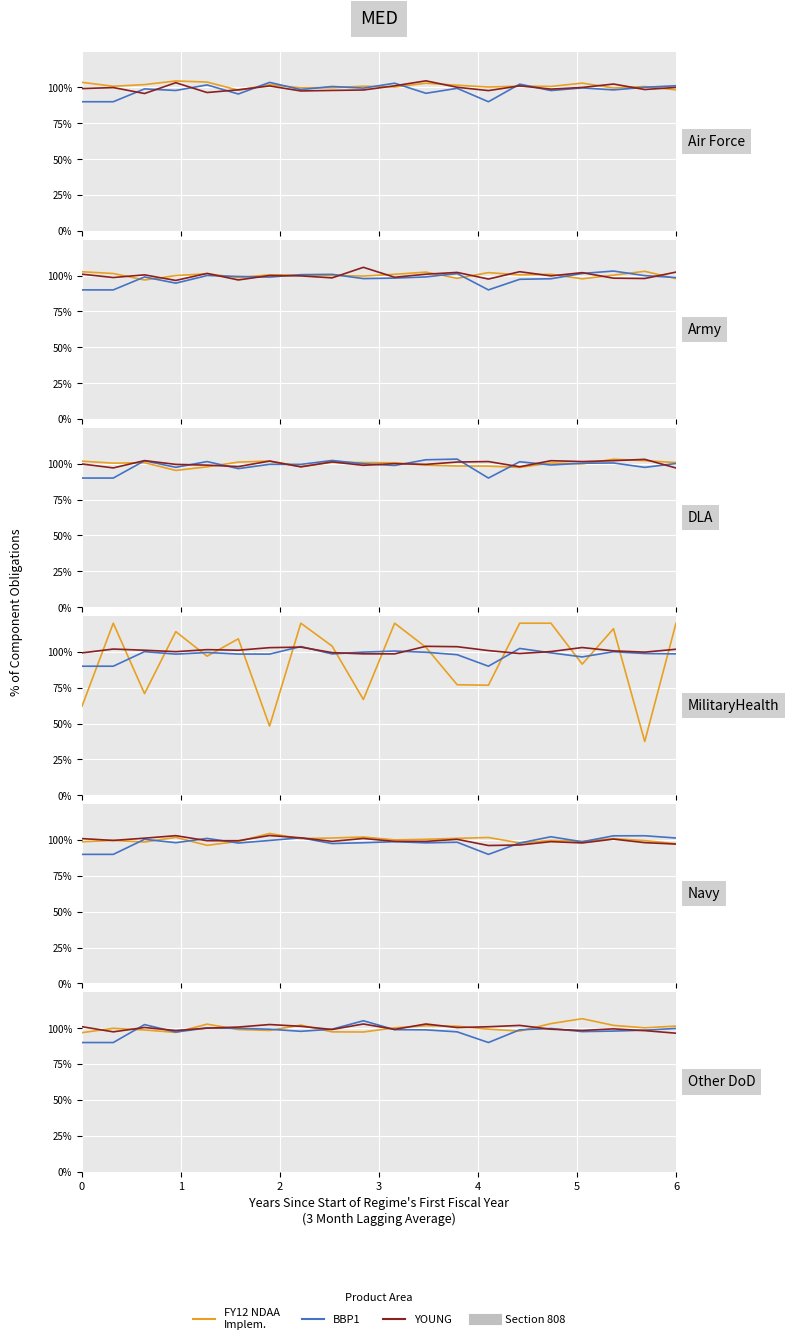

How many interior local valleys does the YOUNG series have?

6